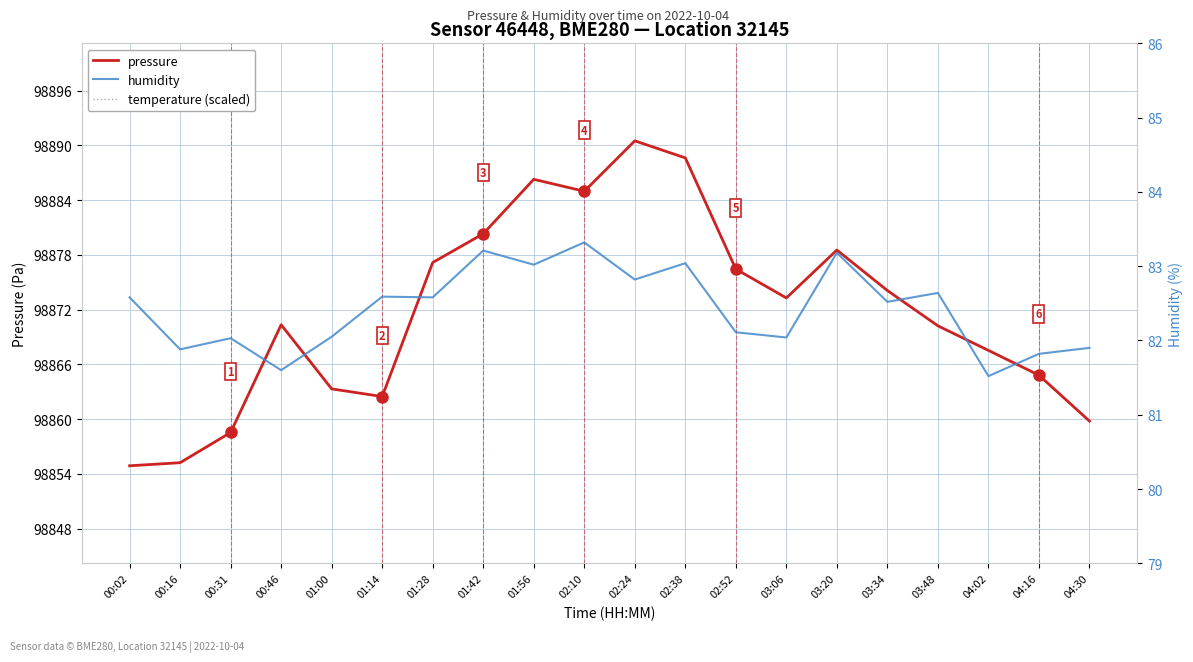

How many interior local valleys does the temperature (scaled) series have?

6